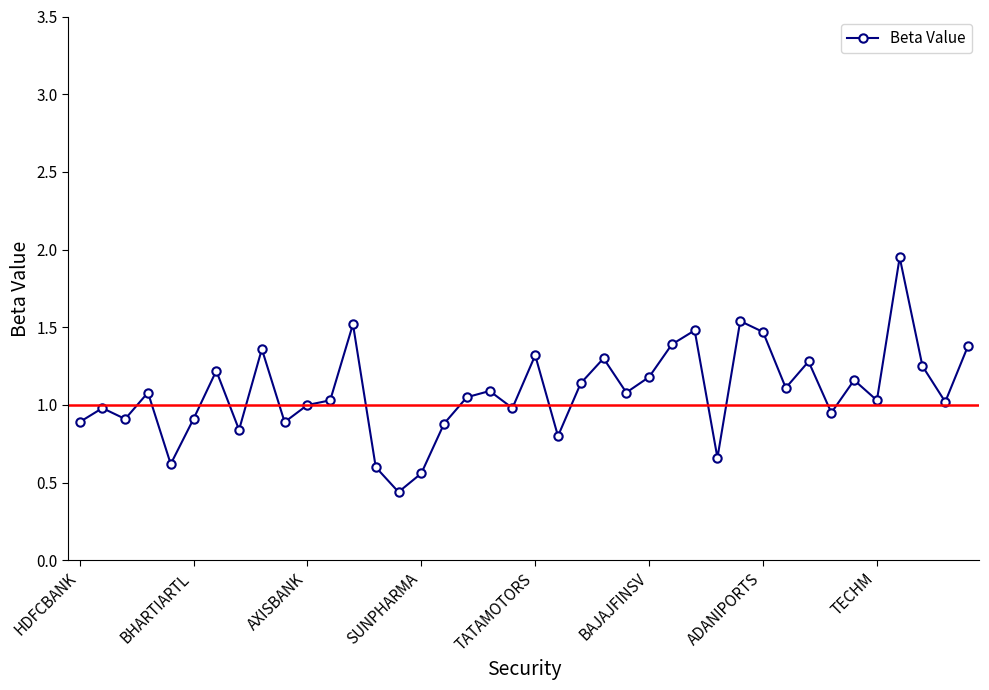

What is the sum of all values?

43.3